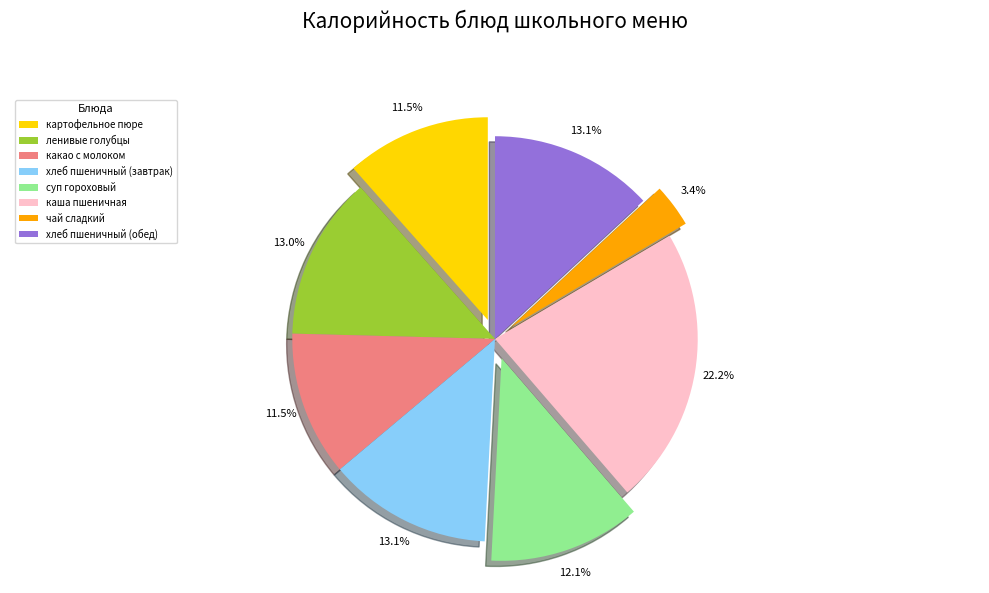

Which category has the biggest portion of the pie?

каша пшеничная